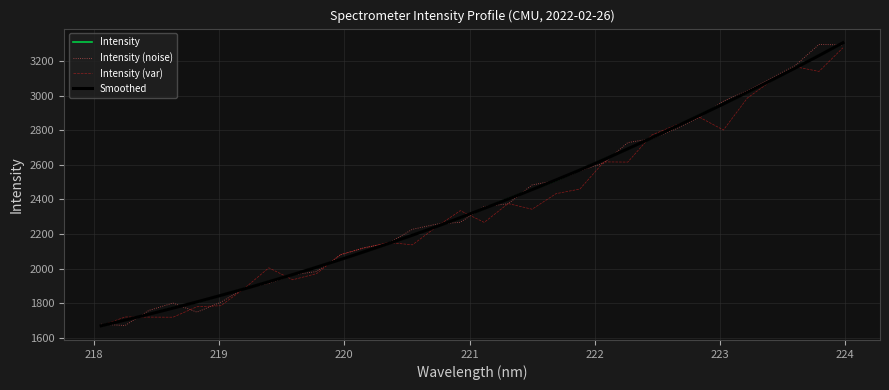

What is the minimum value shown in the chart?

1669.0